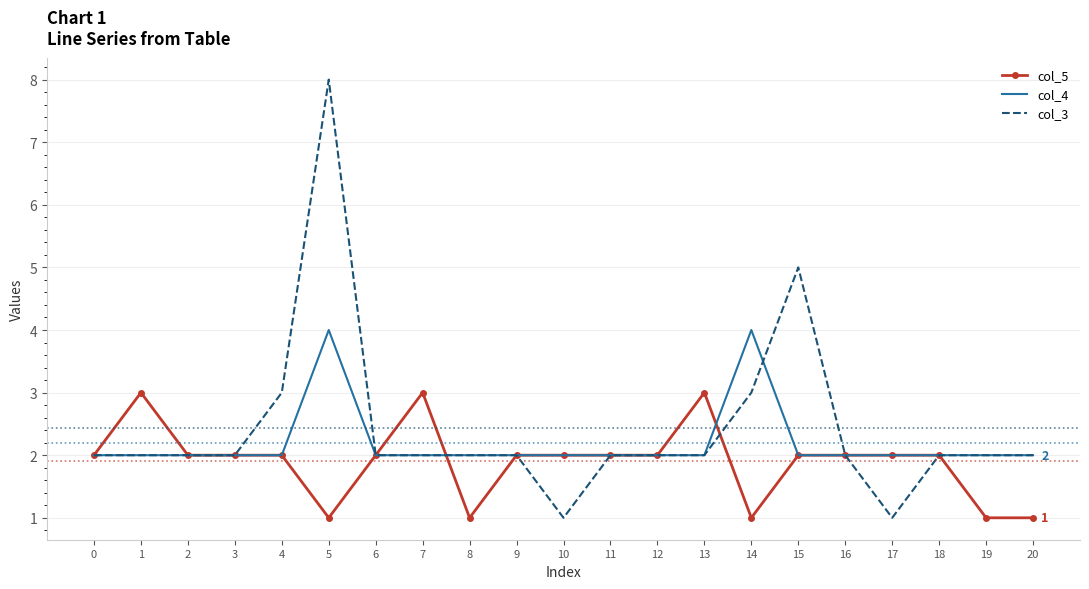

True or false: col_4 and col_3 intersect in this chart.

True